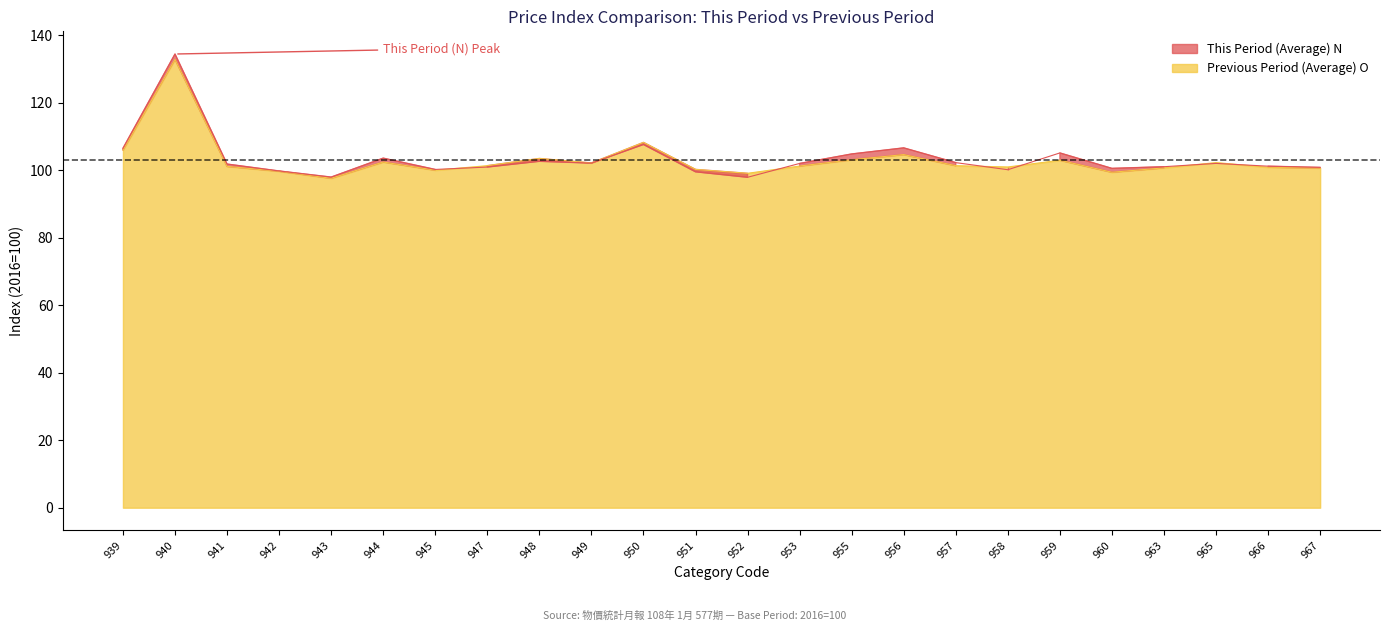

Count the number of categories in the chart.

24